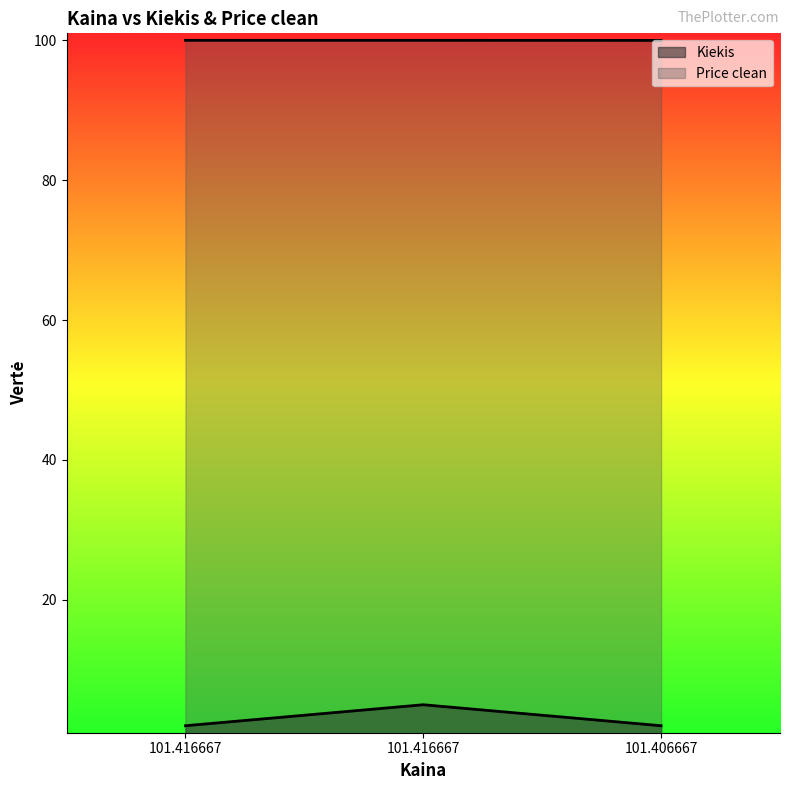

List the series in order of their overall mean, lowest first.

Kiekis, Price clean